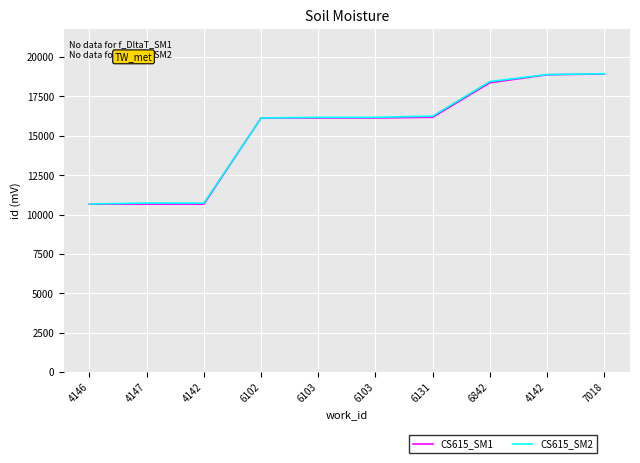

What is the difference between the maximum and minimum values in the CS615_SM2 series?

8271.4